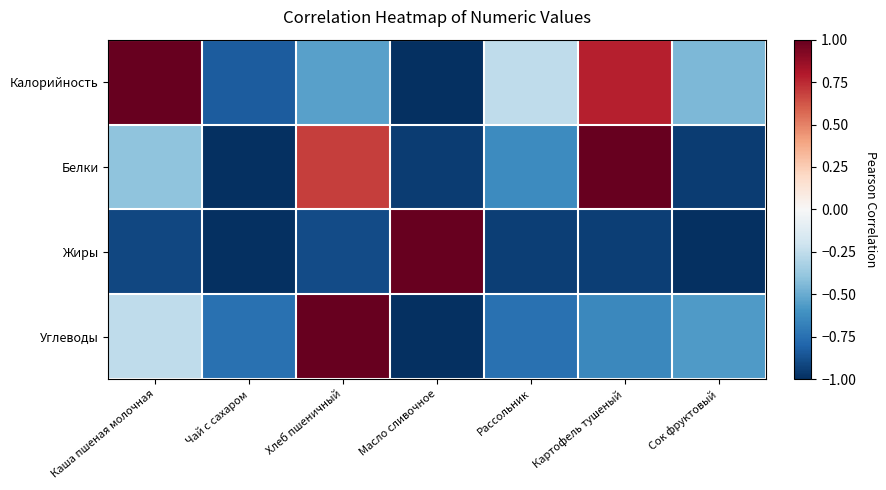

Reading left to right, extract all data points from this chart.

Калорийность: Каша пшеная молочная=1.0	Чай с сахаром=-0.8	Хлеб пшеничный=-0.5	Масло сливочное=-1.0	Рассольник=-0.3	Картофель тушеный=0.8	Сок фруктовый=-0.4
Белки: Каша пшеная молочная=-0.4	Чай с сахаром=-1.0	Хлеб пшеничный=0.7	Масло сливочное=-1.0	Рассольник=-0.6	Картофель тушеный=1.0	Сок фруктовый=-1.0
Жиры: Каша пшеная молочная=-0.9	Чай с сахаром=-1.0	Хлеб пшеничный=-0.9	Масло сливочное=1.0	Рассольник=-0.9	Картофель тушеный=-0.9	Сок фруктовый=-1.0
Углеводы: Каша пшеная молочная=-0.3	Чай с сахаром=-0.7	Хлеб пшеничный=1.0	Масло сливочное=-1.0	Рассольник=-0.7	Картофель тушеный=-0.6	Сок фруктовый=-0.6